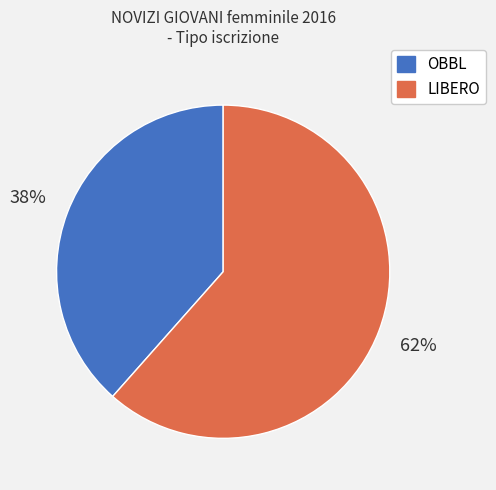

How many slices are in this pie chart?

2